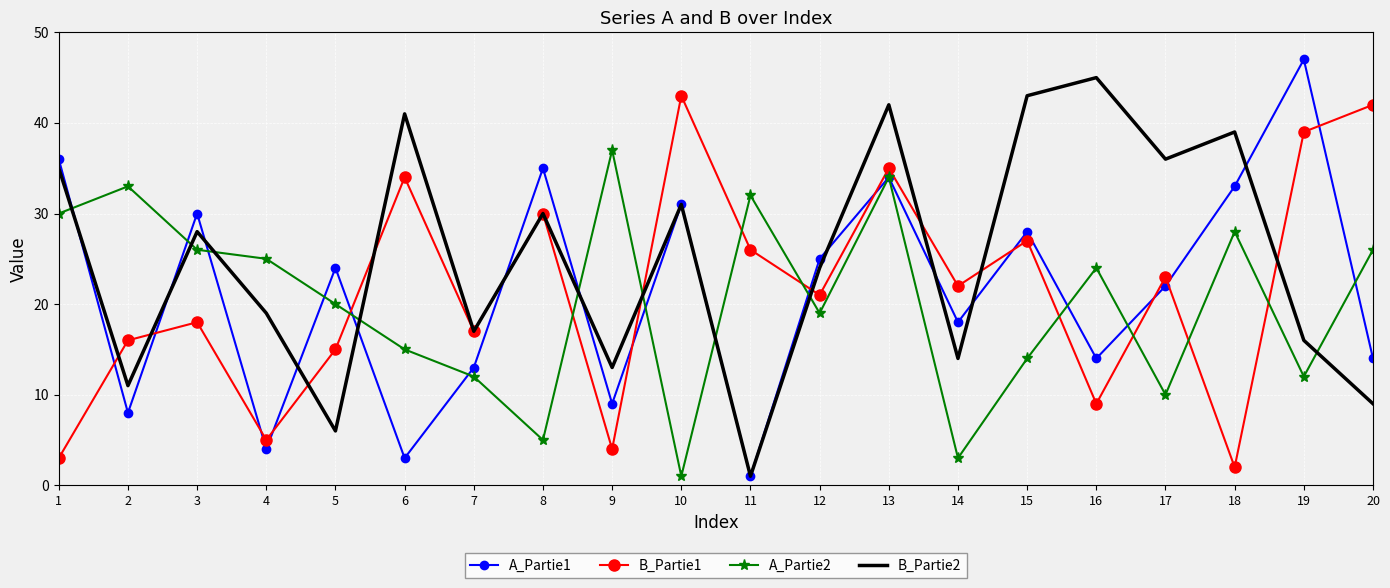

The value of B_Partie1 at 12 is 21. True or false?

True